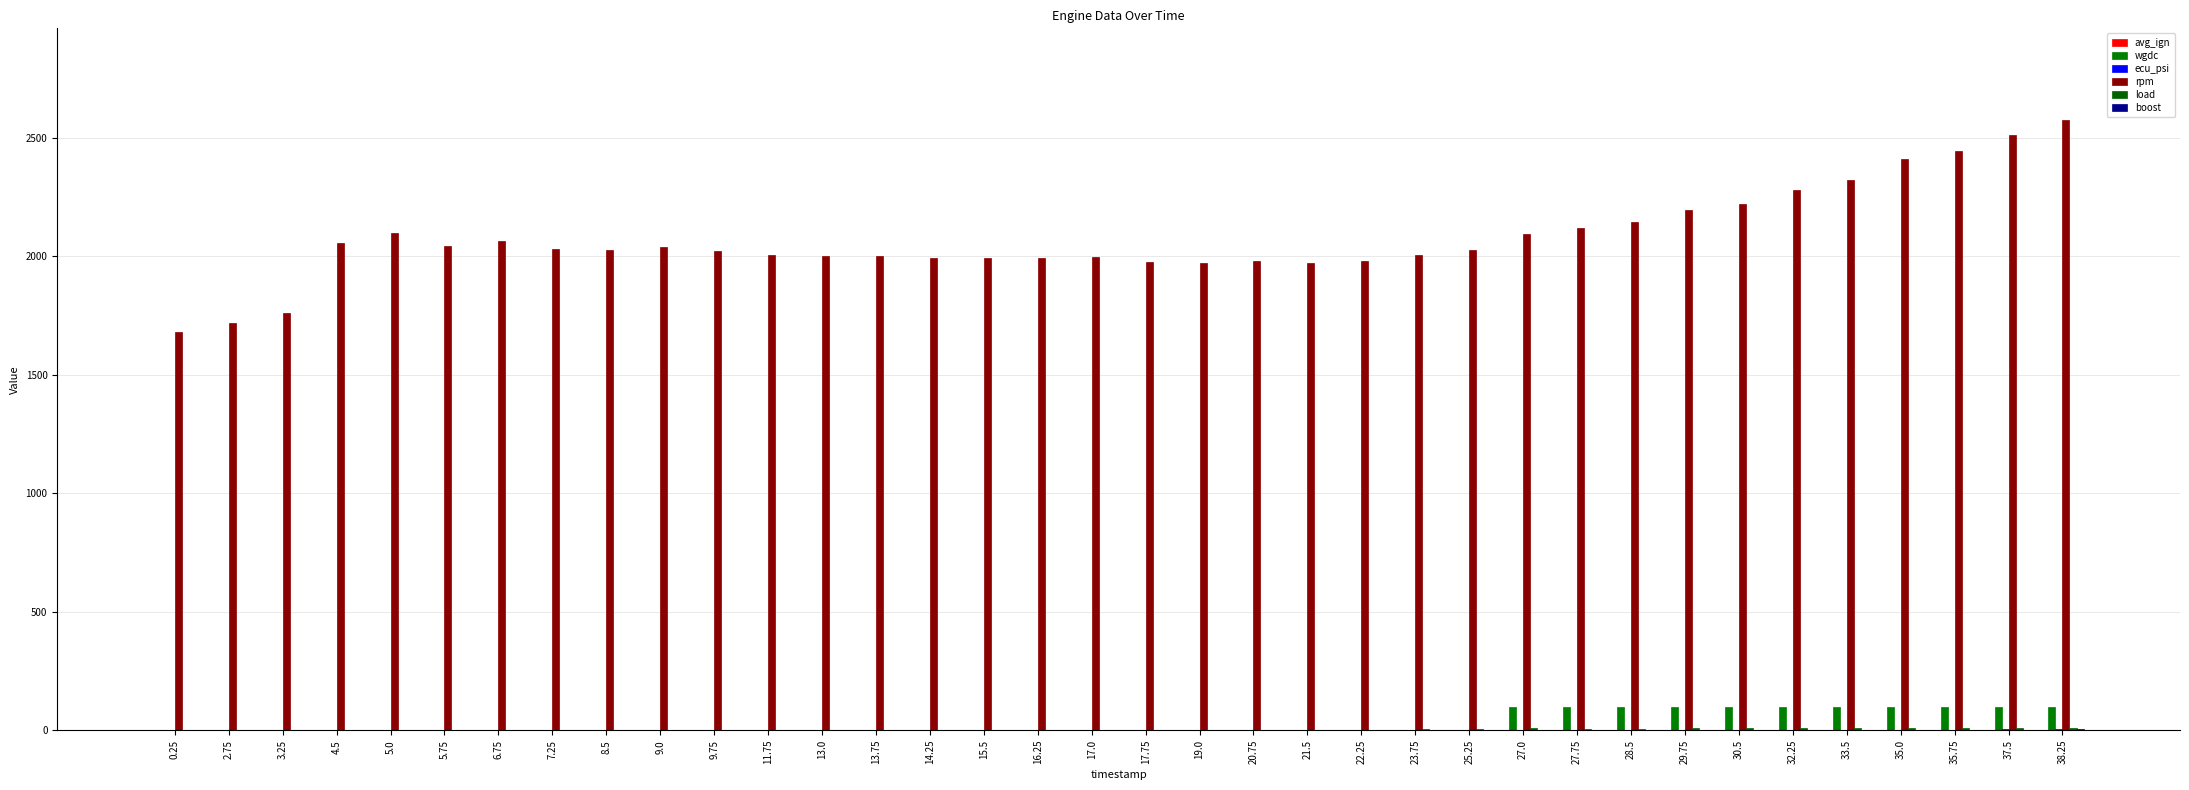

Which series has the largest range (max minus min)?

rpm